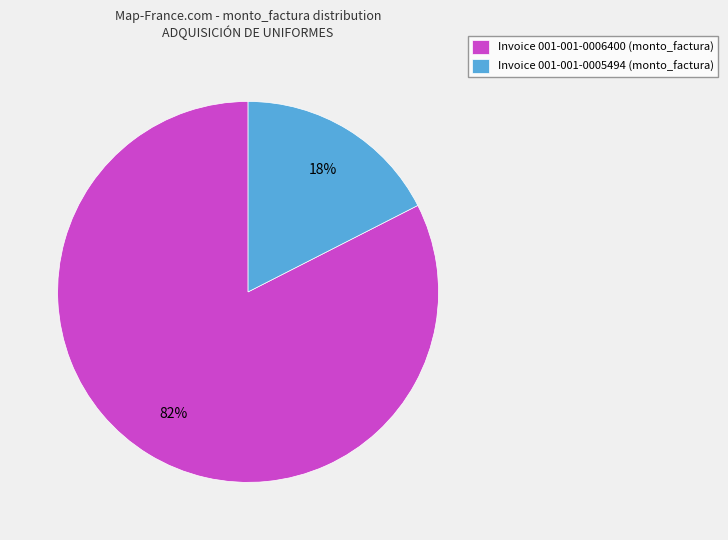

Which slice represents more than half of the pie?

Invoice 001-001-0006400 (monto_factura)